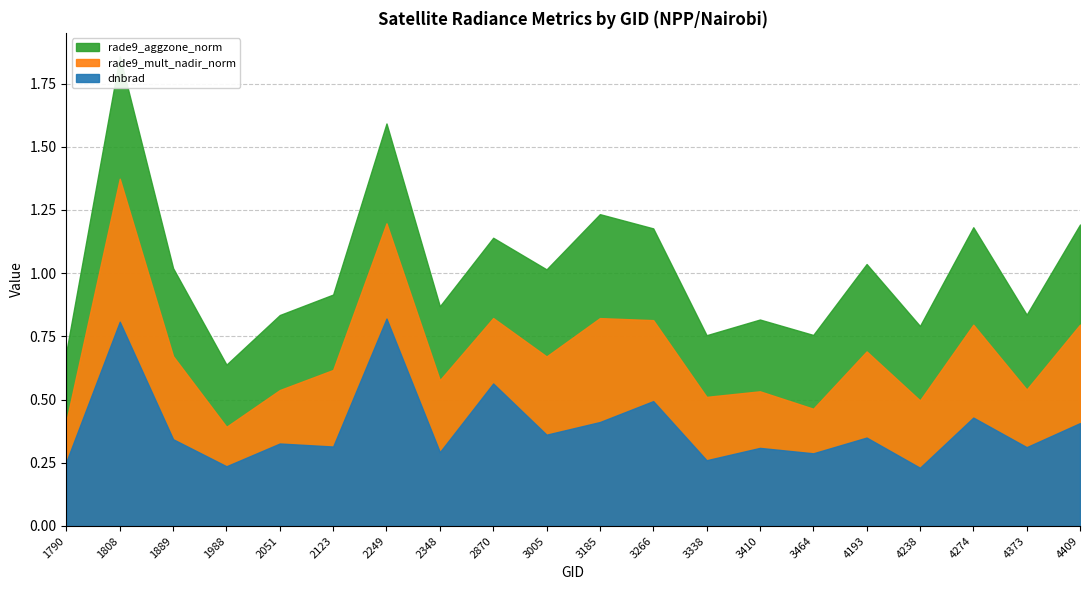

How many times do dnbrad and rade9_aggzone_norm cross each other?

9